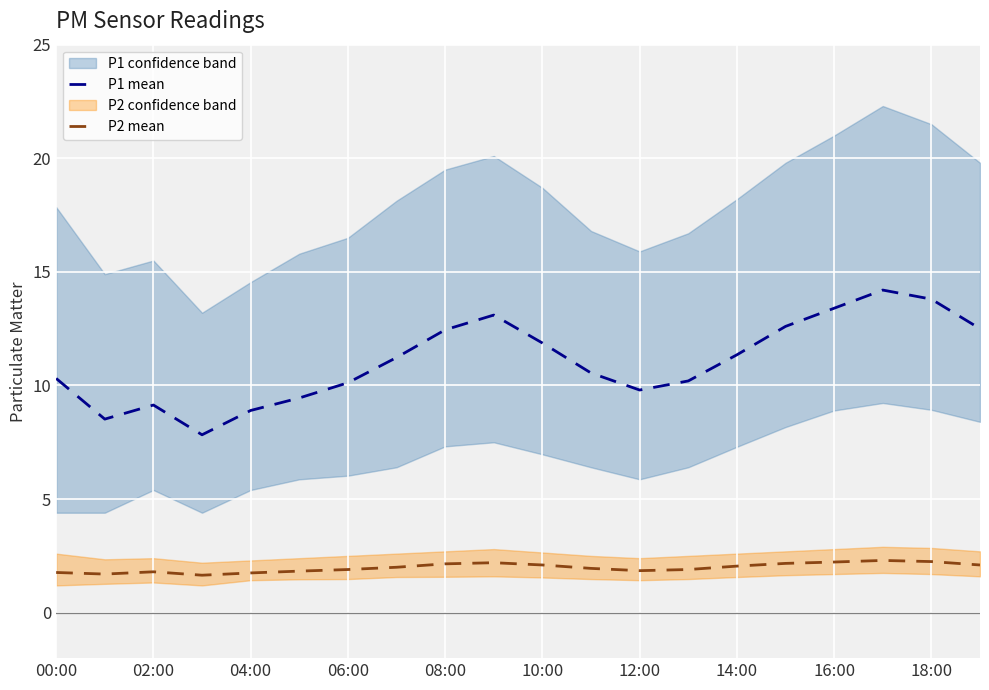

At how many categories does at least one series exceed 11?

10